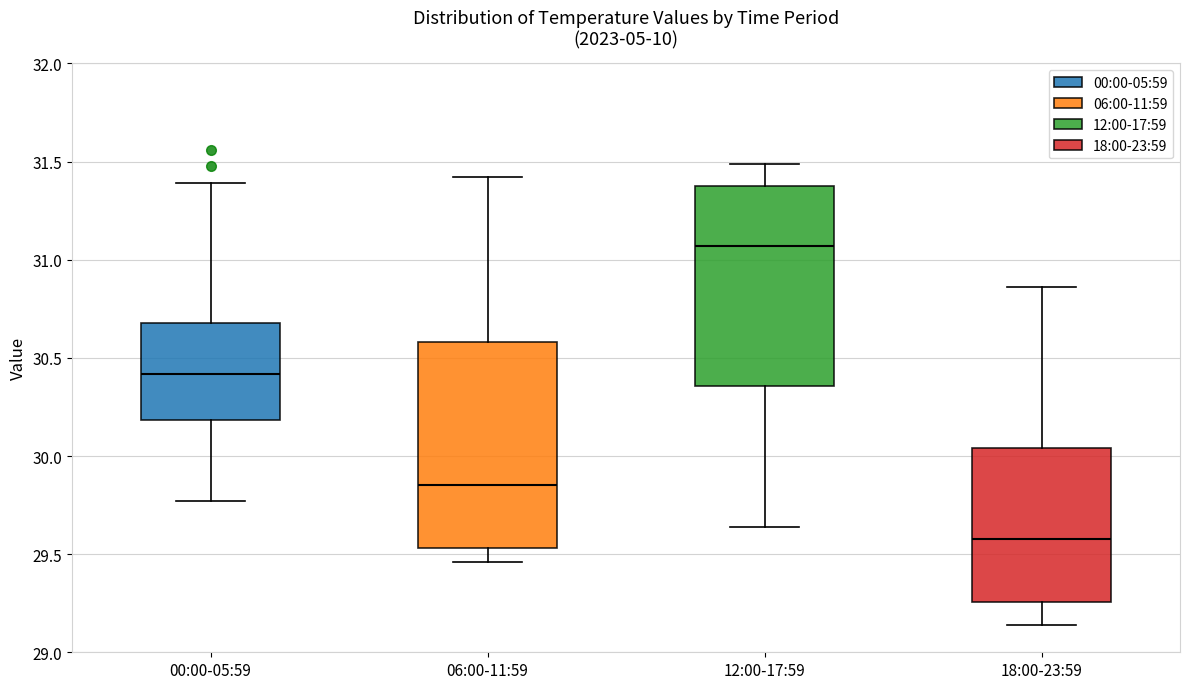

Where is the upper edge of the box for 00:00-05:59 on the y-axis? The values are not printed on the chart, so give them approximately, as read against the axis.

30.70